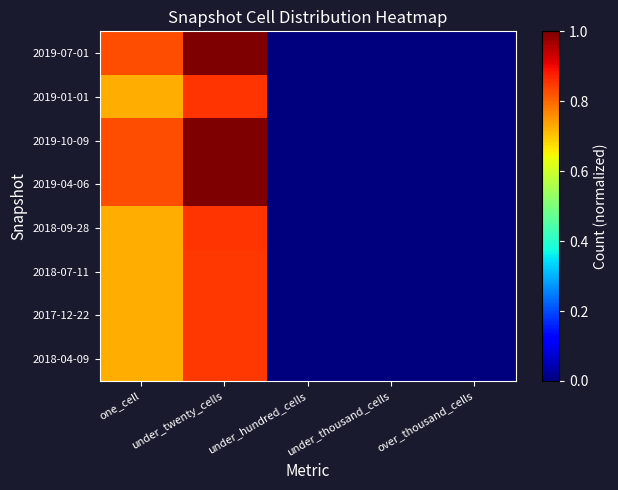

Reading left to right, transcribe all the data shown in this chart.

2019-07-01: one_cell=0.8	under_twenty_cells=1.0	under_hundred_cells=0.0	under_thousand_cells=0.0	over_thousand_cells=0.0
2019-01-01: one_cell=0.7	under_twenty_cells=0.9	under_hundred_cells=0.0	under_thousand_cells=0.0	over_thousand_cells=0.0
2019-10-09: one_cell=0.8	under_twenty_cells=1.0	under_hundred_cells=0.0	under_thousand_cells=0.0	over_thousand_cells=0.0
2019-04-06: one_cell=0.8	under_twenty_cells=1.0	under_hundred_cells=0.0	under_thousand_cells=0.0	over_thousand_cells=0.0
2018-09-28: one_cell=0.7	under_twenty_cells=0.9	under_hundred_cells=0.0	under_thousand_cells=0.0	over_thousand_cells=0.0
2018-07-11: one_cell=0.7	under_twenty_cells=0.8	under_hundred_cells=0.0	under_thousand_cells=0.0	over_thousand_cells=0.0
2017-12-22: one_cell=0.7	under_twenty_cells=0.8	under_hundred_cells=0.0	under_thousand_cells=0.0	over_thousand_cells=0.0
2018-04-09: one_cell=0.7	under_twenty_cells=0.8	under_hundred_cells=0.0	under_thousand_cells=0.0	over_thousand_cells=0.0